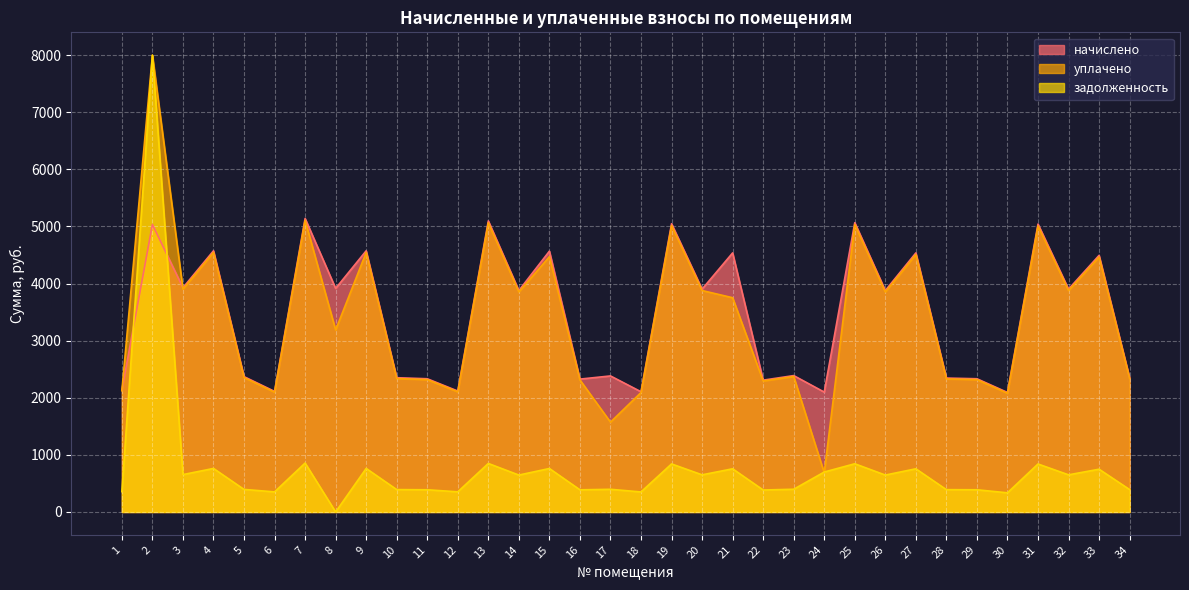

What is the lowest value of the начислено series?

2093.0